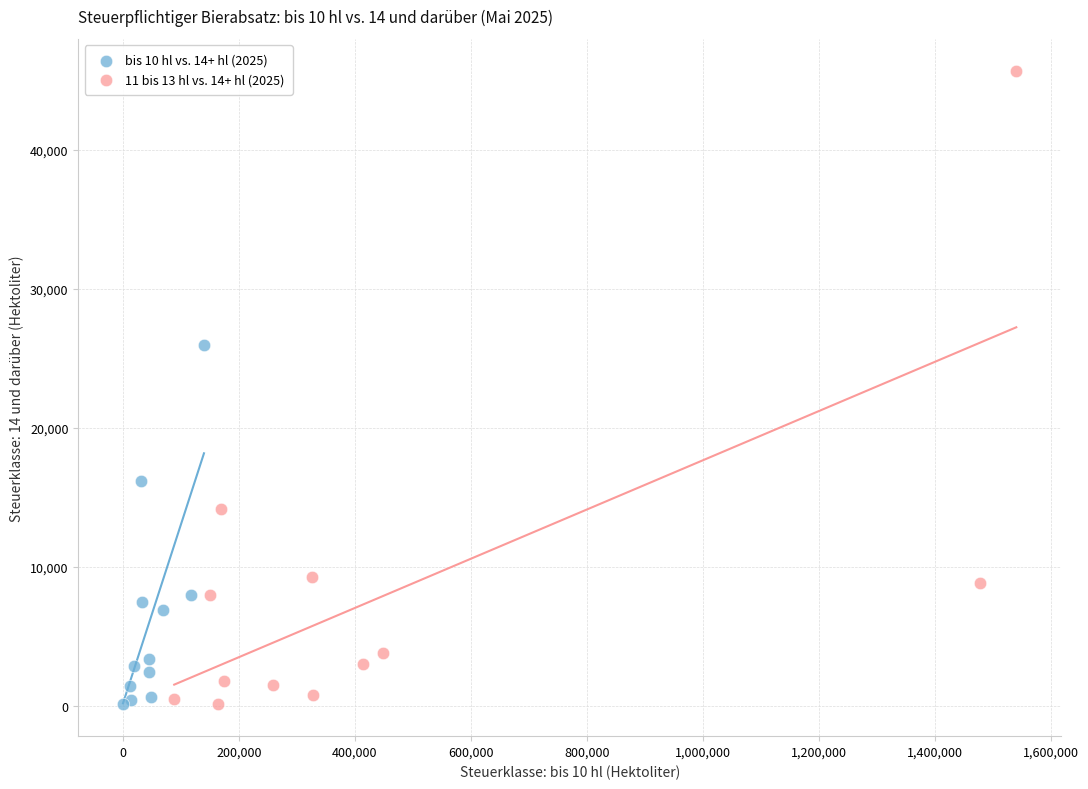

Which series contains the highest Y value?

11 bis 13 hl vs. 14+ hl (2025)